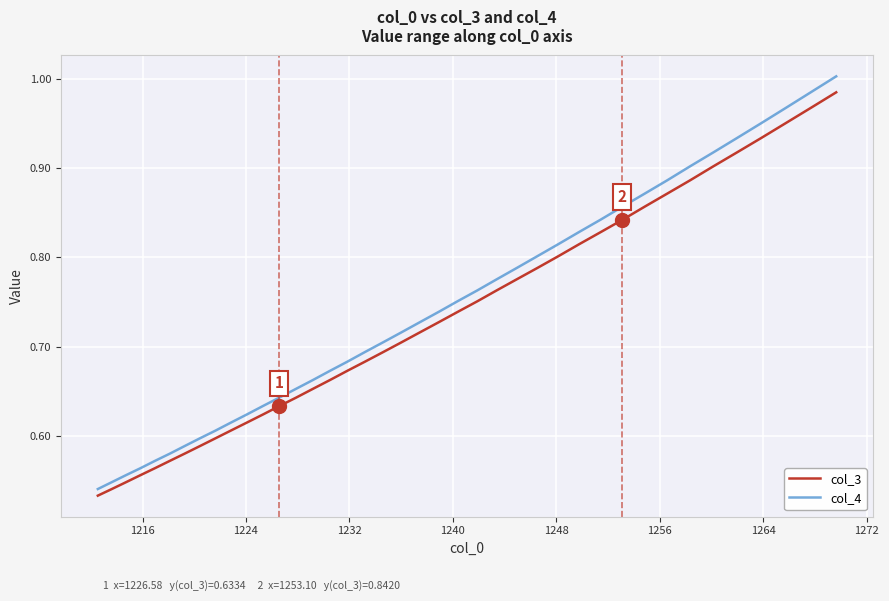

What is the sum of all col_4 values?

29.6